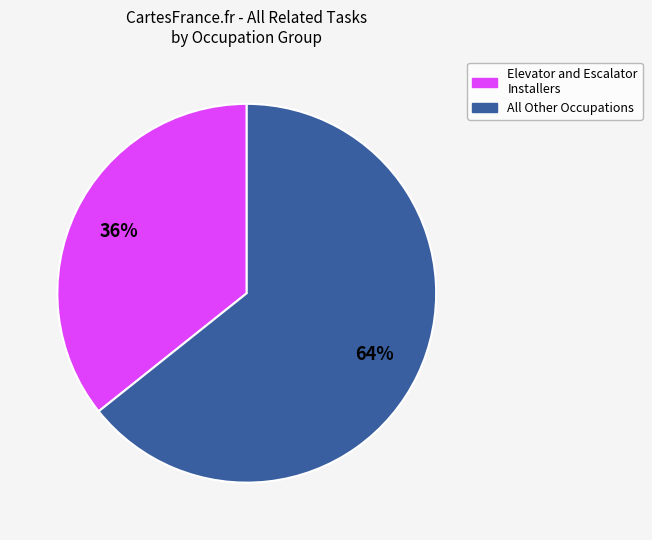

Is there a majority slice in this chart?

Yes